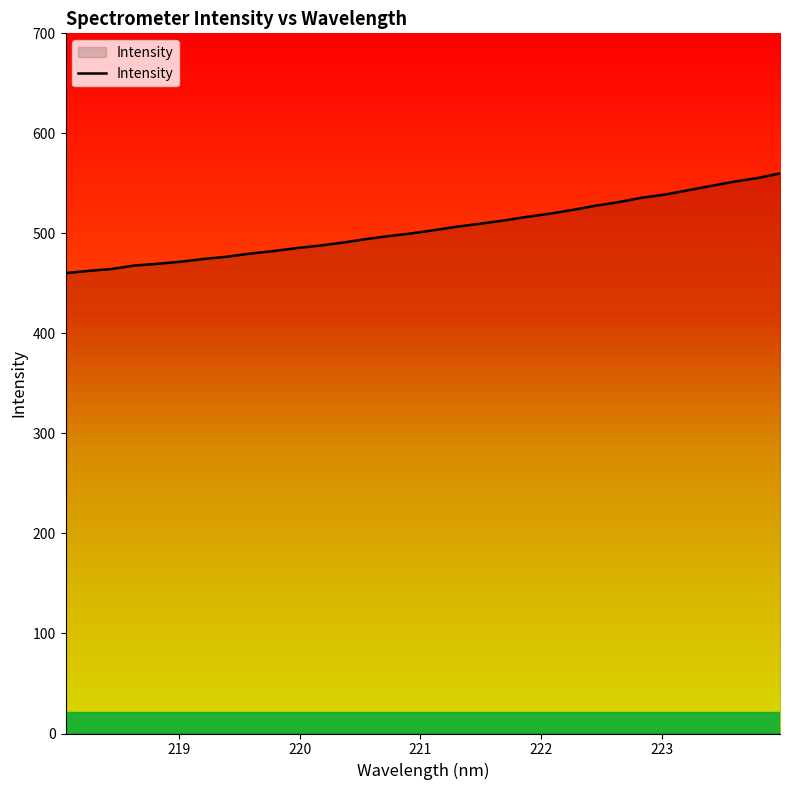

How many lines are shown in the chart?

1